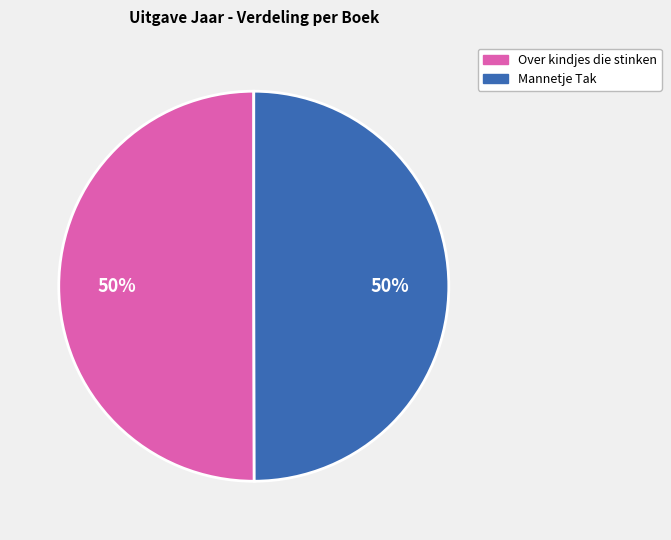

Approximately how many times larger is the value at Mannetje Tak compared to Over kindjes die stinken?

1.0